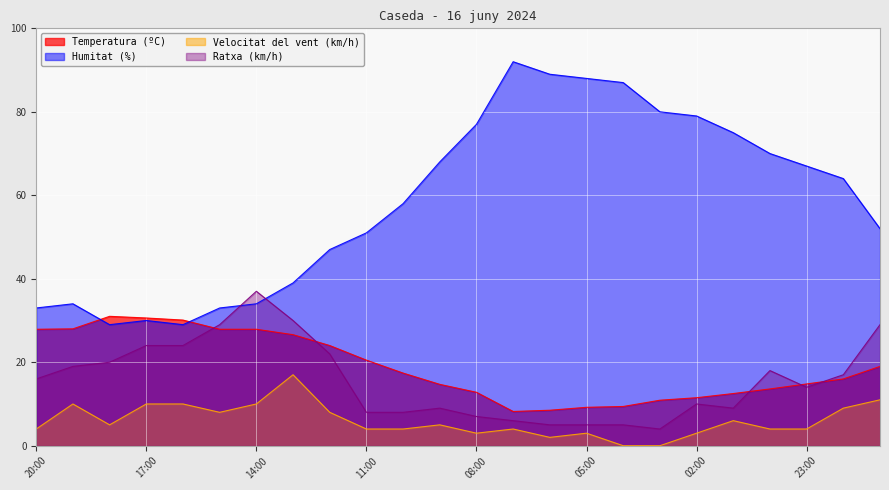

Reading right to left, what are all the values shown in this chart?

Temperatura (ºC): 19.0	16.0	14.8	13.6	12.5	11.5	10.9	9.4	9.2	8.5	8.2	12.8	14.7	17.4	20.5	24.0	26.6	27.9	27.9	30.1	30.6	31.0	28.0	27.9
Humitat (%): 52.0	64.0	67.0	70.0	75.0	79.0	80.0	87.0	88.0	89.0	92.0	77.0	68.0	58.0	51.0	47.0	39.0	34.0	33.0	29.0	30.0	29.0	34.0	33.0
Velocitat del vent (km/h): 11.0	9.0	4.0	4.0	6.0	3.0	0.0	0.0	3.0	2.0	4.0	3.0	5.0	4.0	4.0	8.0	17.0	10.0	8.0	10.0	10.0	5.0	10.0	4.0
Ratxa (km/h): 29.0	17.0	14.0	18.0	9.0	10.0	4.0	5.0	5.0	5.0	6.0	7.0	9.0	8.0	8.0	22.0	30.0	37.0	29.0	24.0	24.0	20.0	19.0	16.0